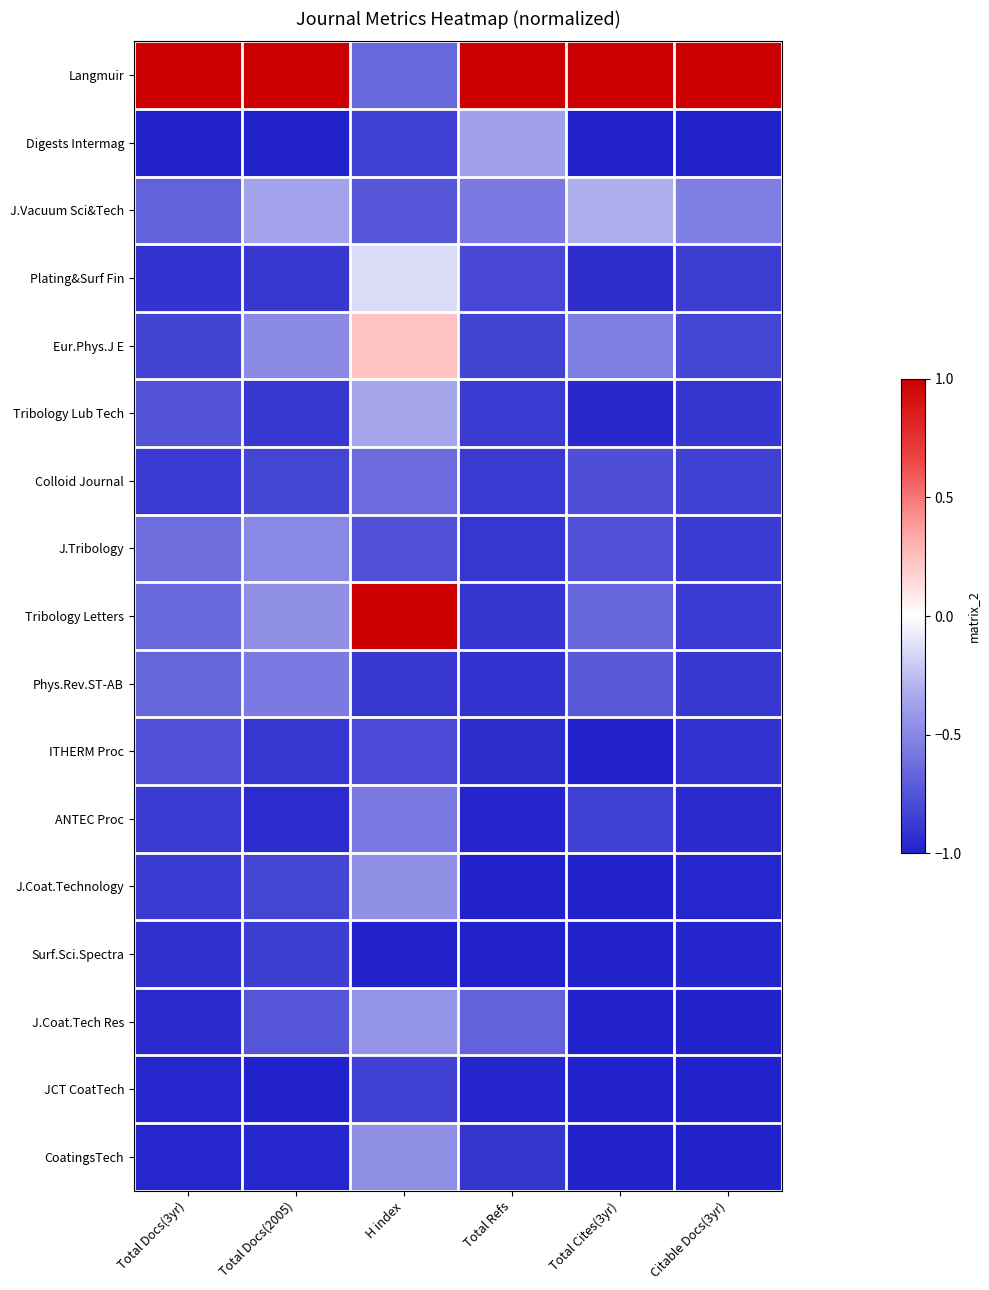

Which series has the largest total across all categories?

Langmuir